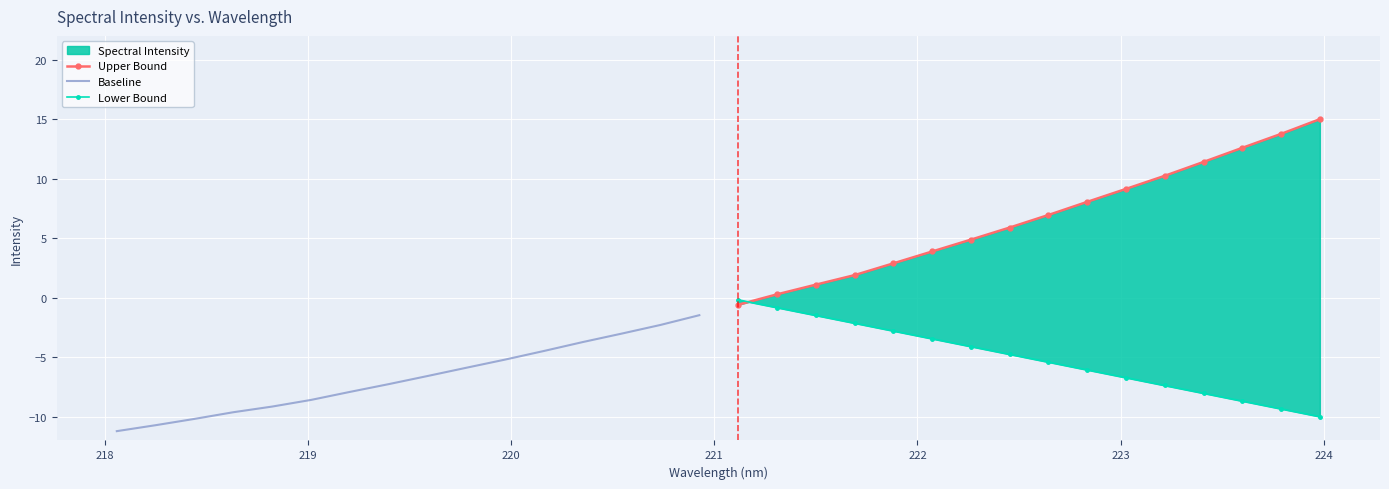

What is the highest value of the Baseline series?

-1.5